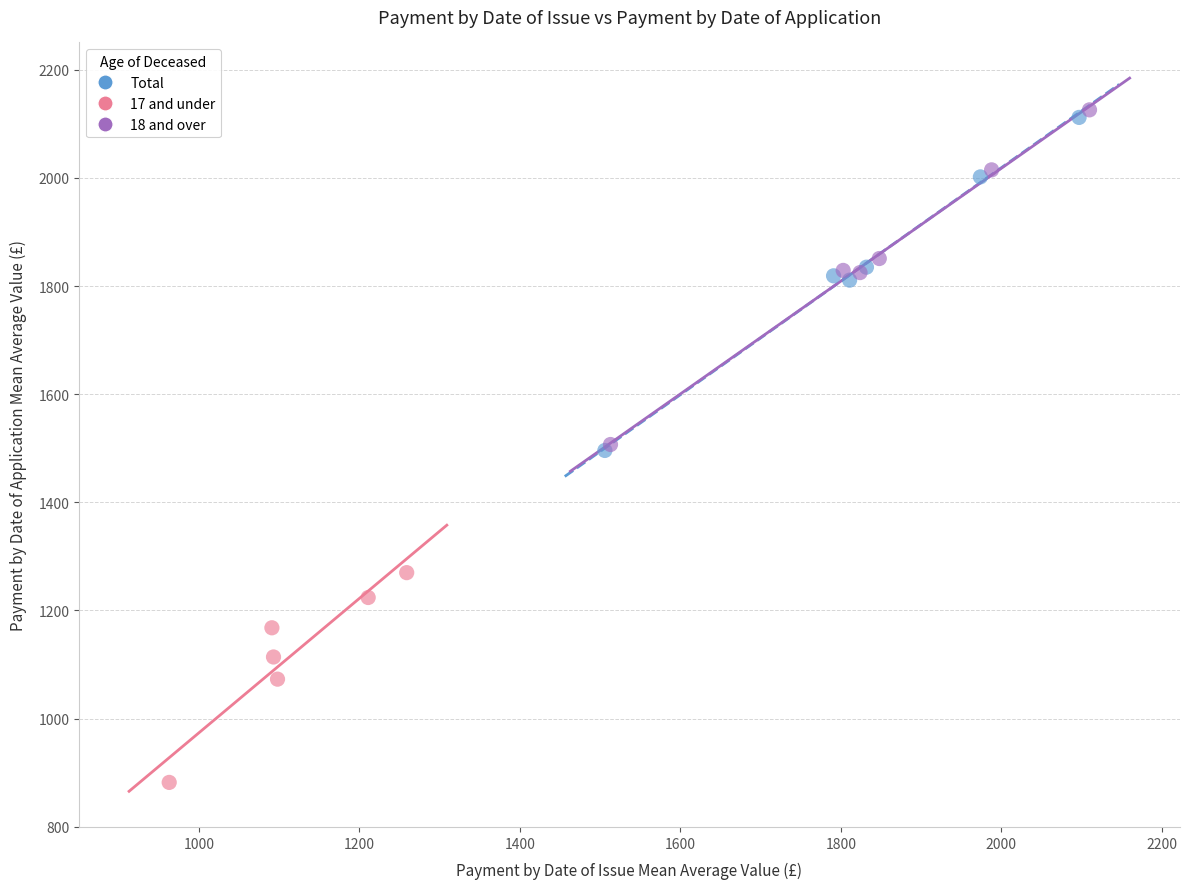

Which series has the widest spread of Y values?

18 and over